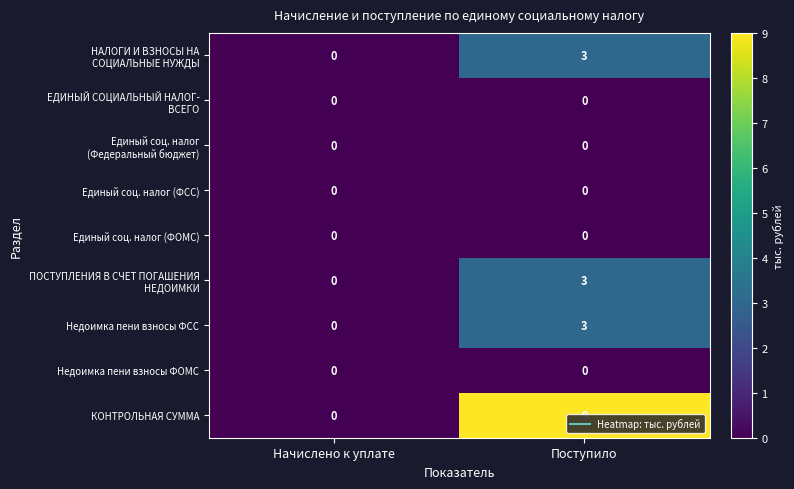

What is the greatest value displayed?

9